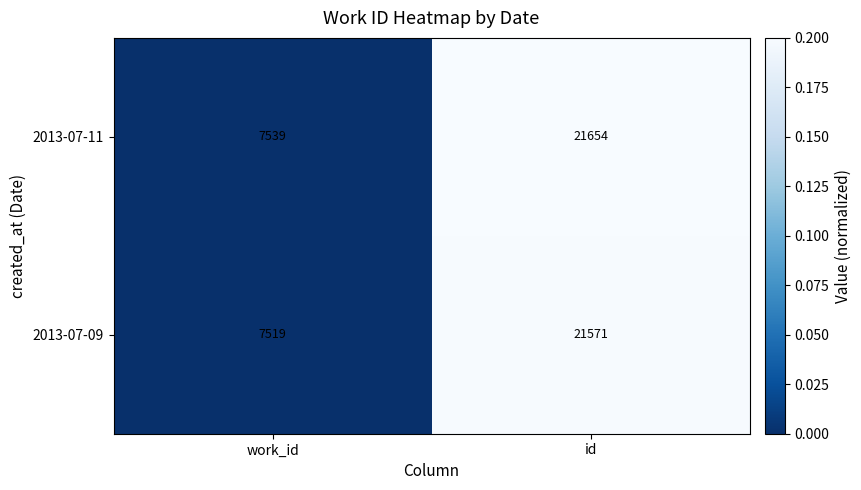

At which category is the sum across all series the highest?

id